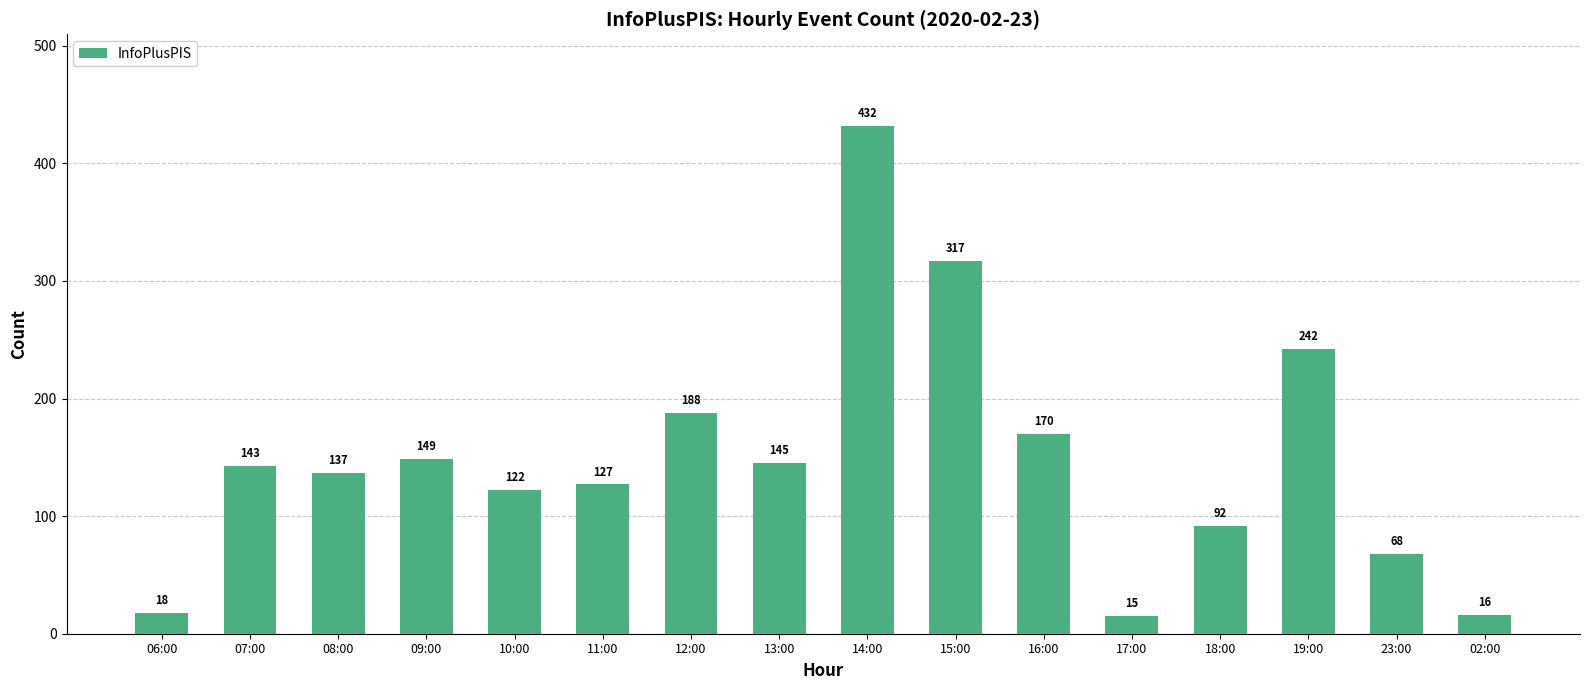

How many bars are there in total?

16